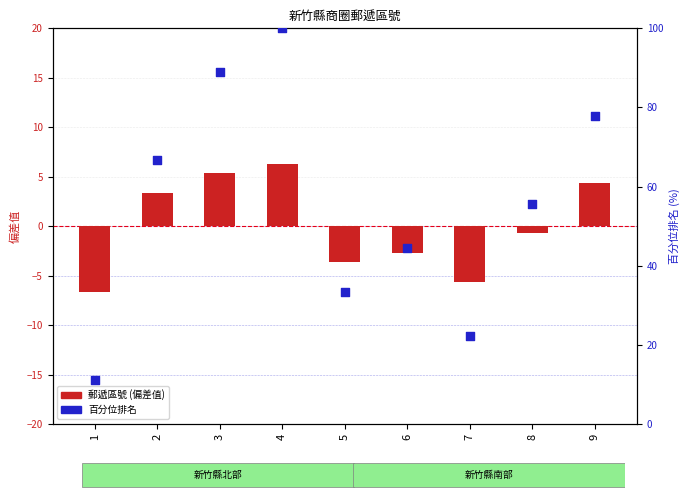

What are all the series names shown in the legend?

郵遞區號 (偏差值), 百分位排名